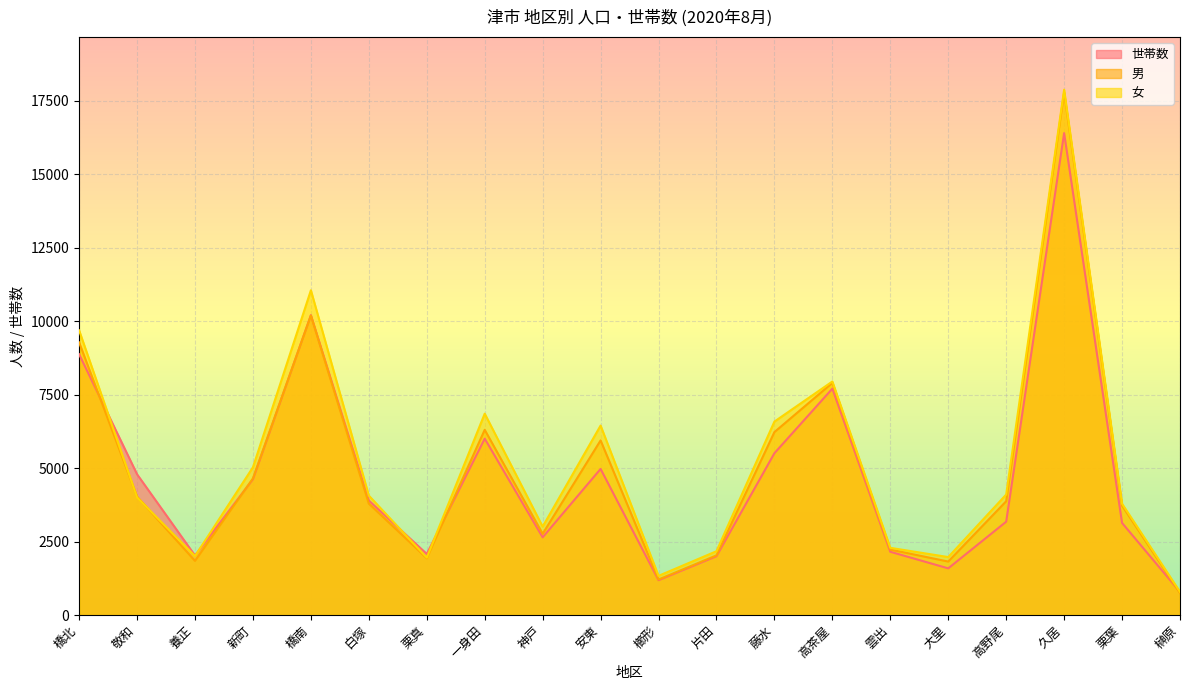

Which has a higher value, 櫛形 or 新町?

新町